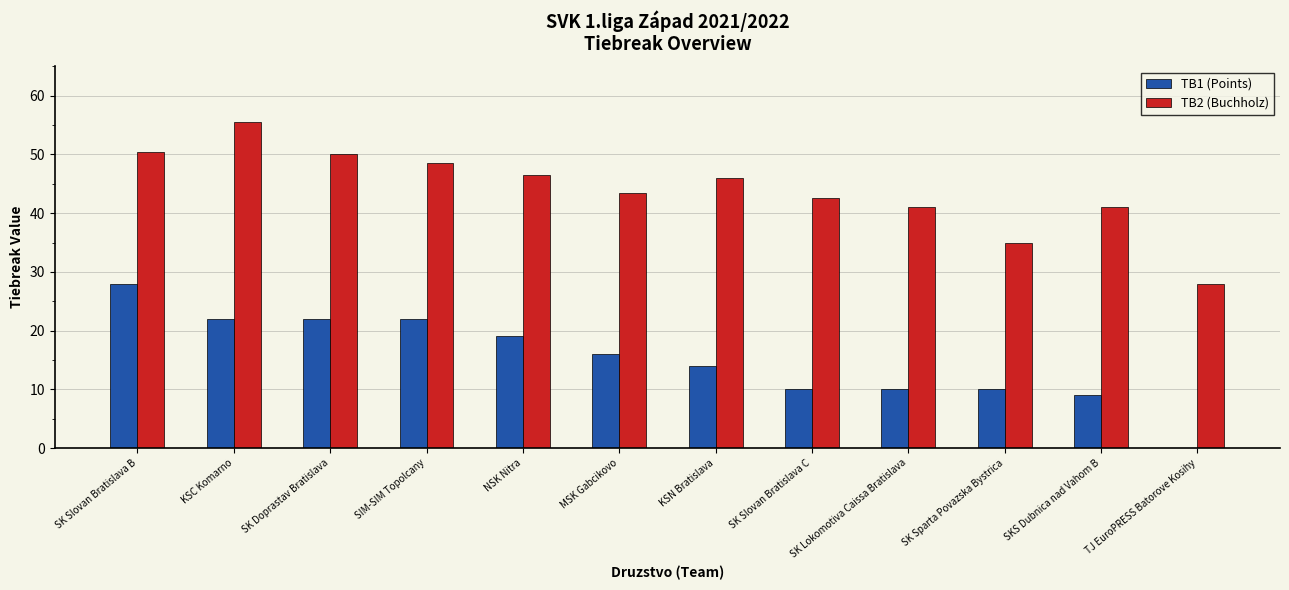

Reading left to right, transcribe all the data shown in this chart.

TB1 (Points): 28.0	22.0	22.0	22.0	19.0	16.0	14.0	10.0	10.0	10.0	9.0	0.0
TB2 (Buchholz): 50.5	55.5	50.0	48.5	46.5	43.5	46.0	42.5	41.0	35.0	41.0	28.0